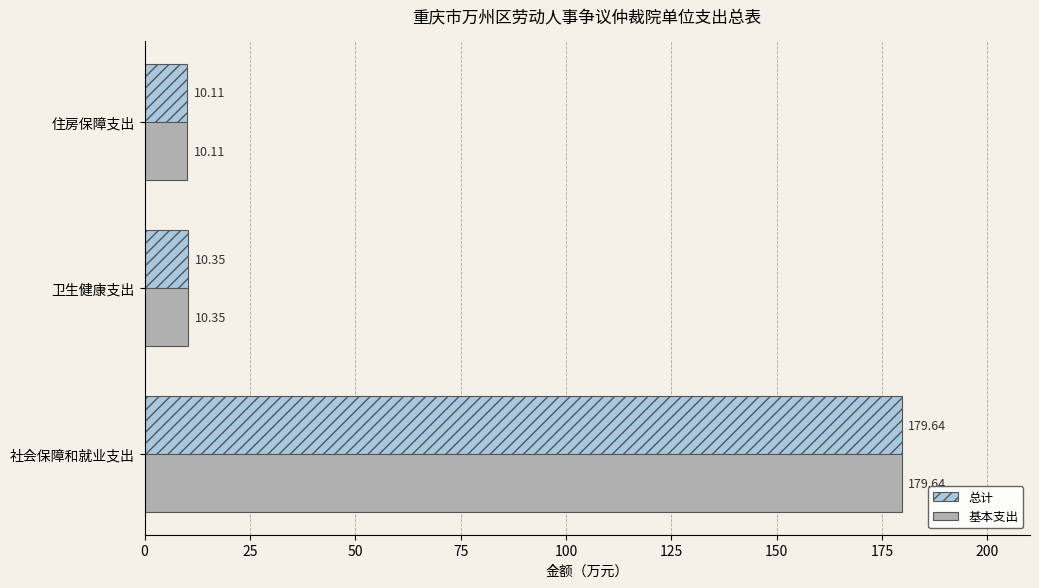

At which category is the sum across all series the highest?

社会保障和就业支出